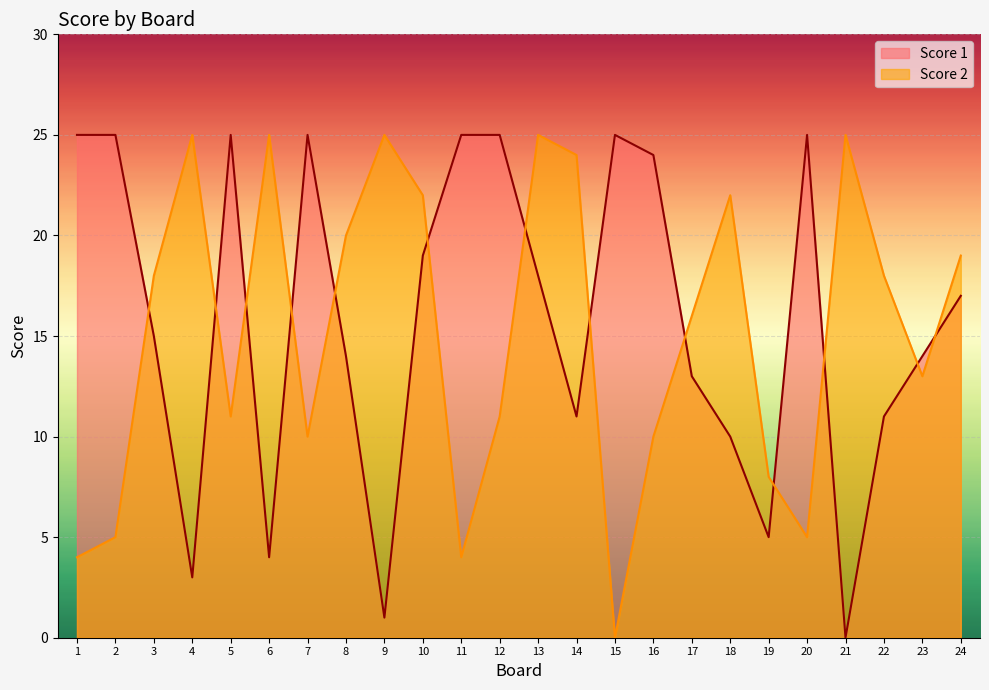

At which category does Score 1 reach its first local valley?

4